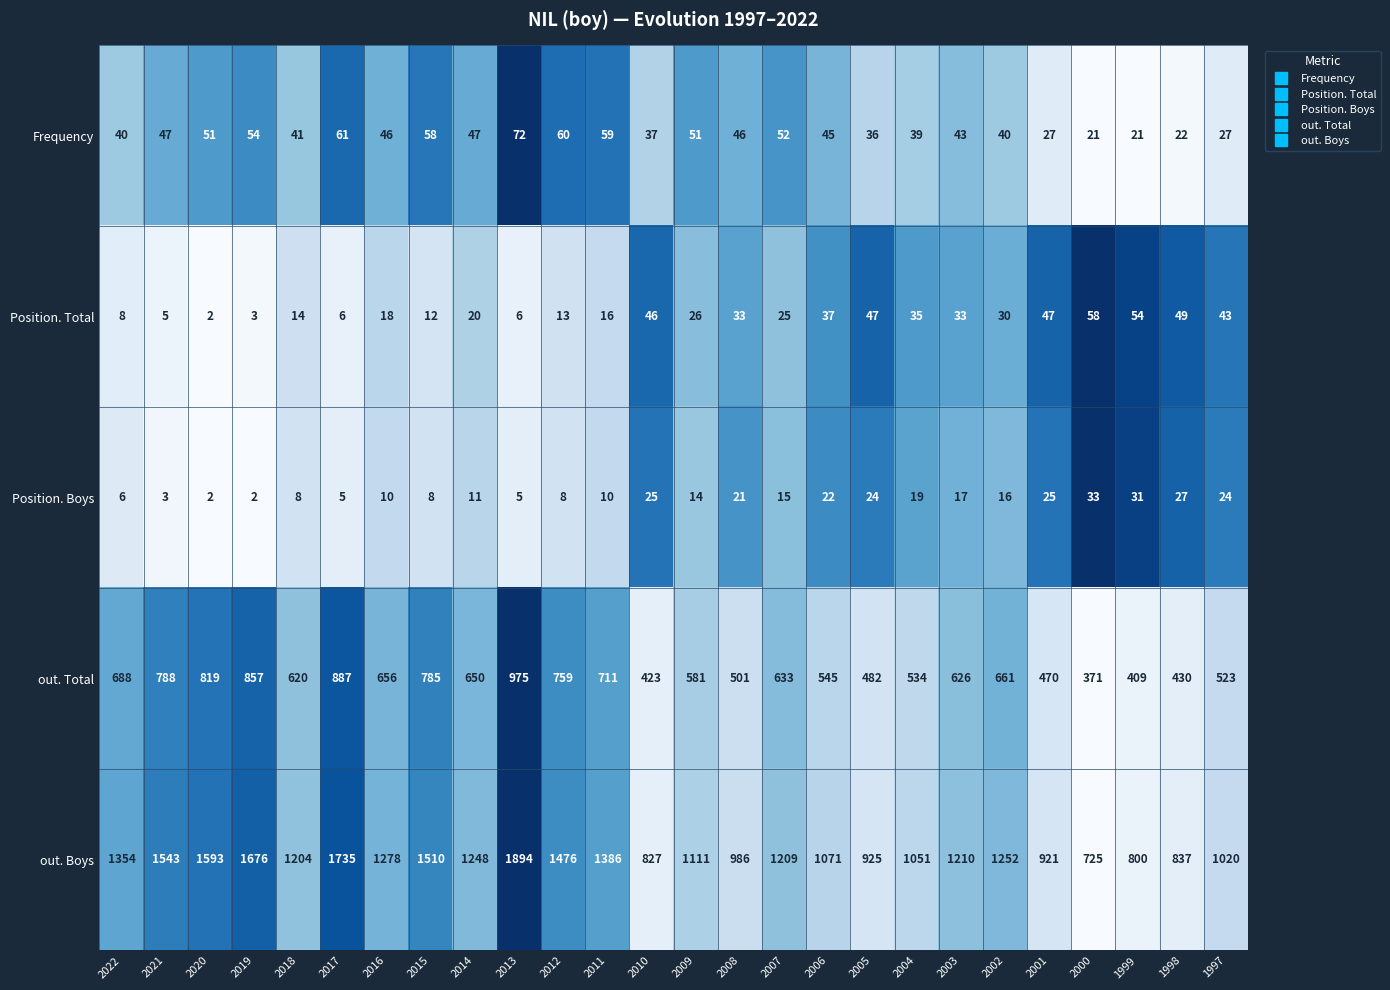

At 2019, list the series in order from largest to smallest.

out. Boys, out. Total, Frequency, Position. Total, Position. Boys